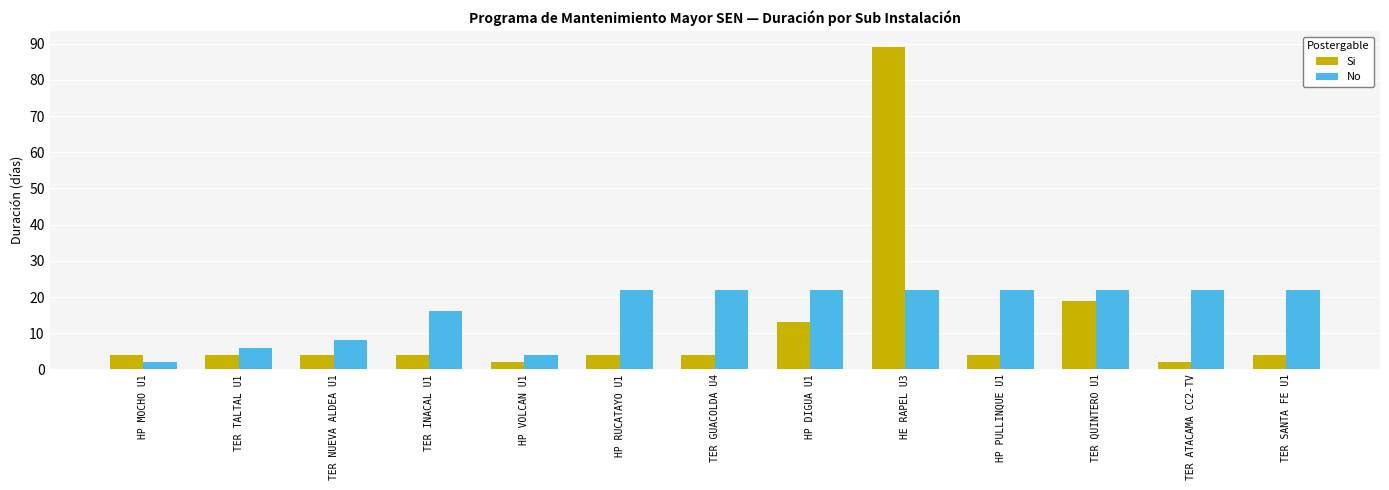

Does the chart contain stacked bars?

No